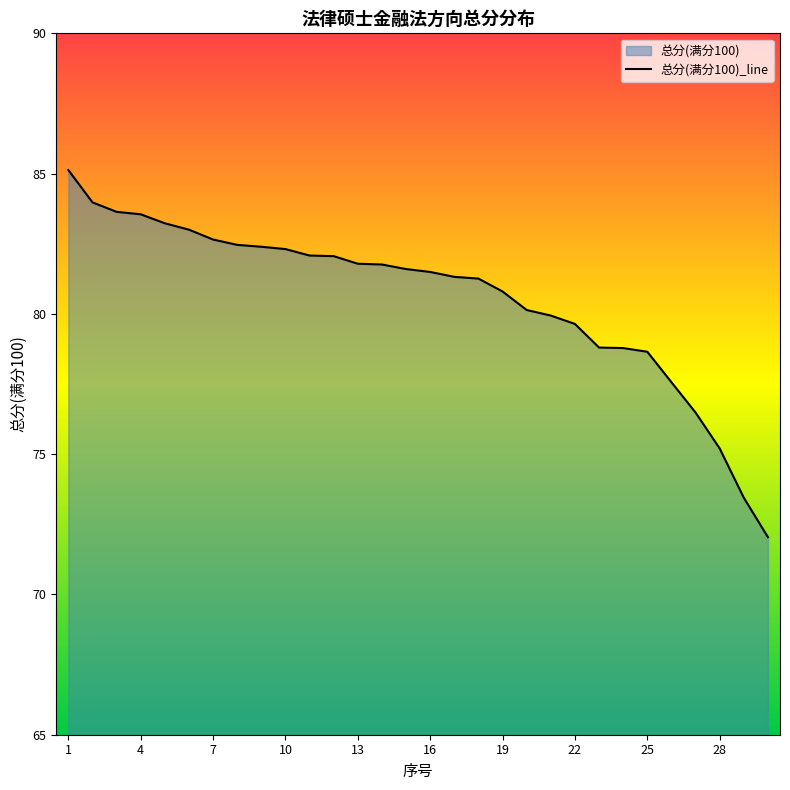

List the labels in order of value, smallest first.

30, 29, 28, 27, 26, 25, 24, 23, 22, 21, 20, 19, 18, 17, 16, 15, 14, 13, 12, 11, 10, 9, 8, 7, 6, 5, 4, 3, 2, 1